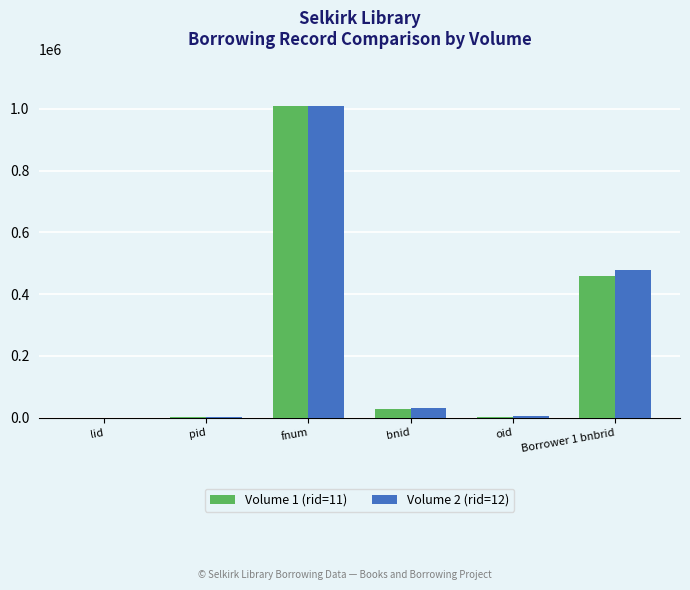

Which series changed the most between lid and Borrower 1 bnbrid?

Volume 2 (rid=12)